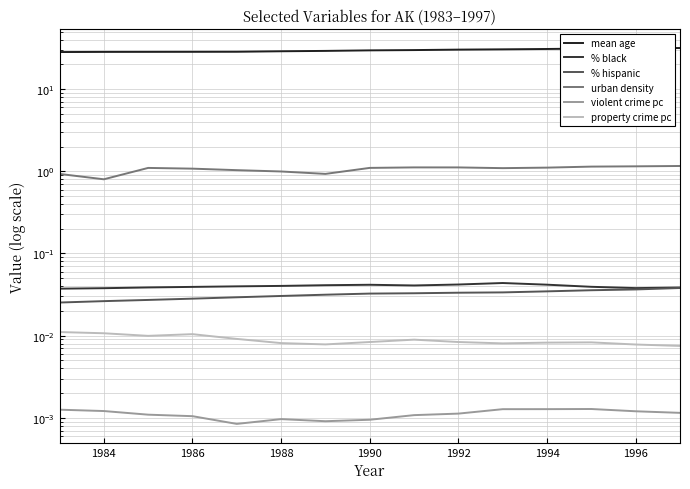

What is the average value of the urban density series?

1.1